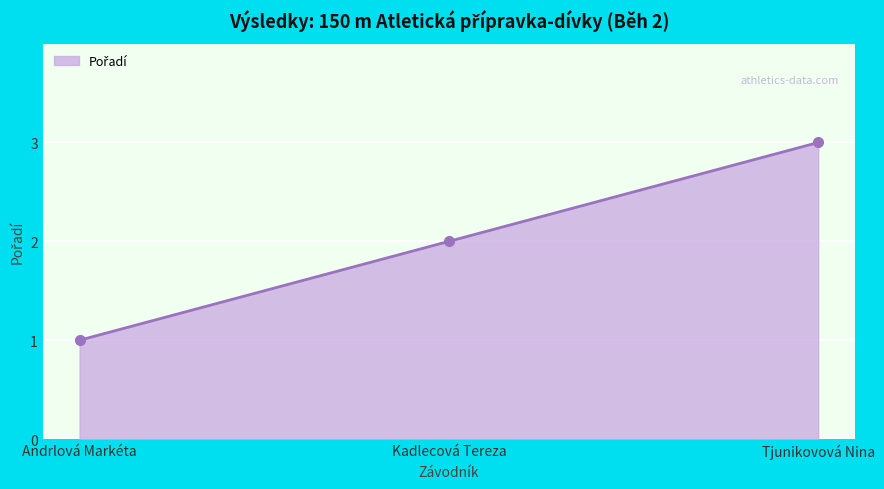

True or false: the data shows 1 at Tjunikovová Nina.

False